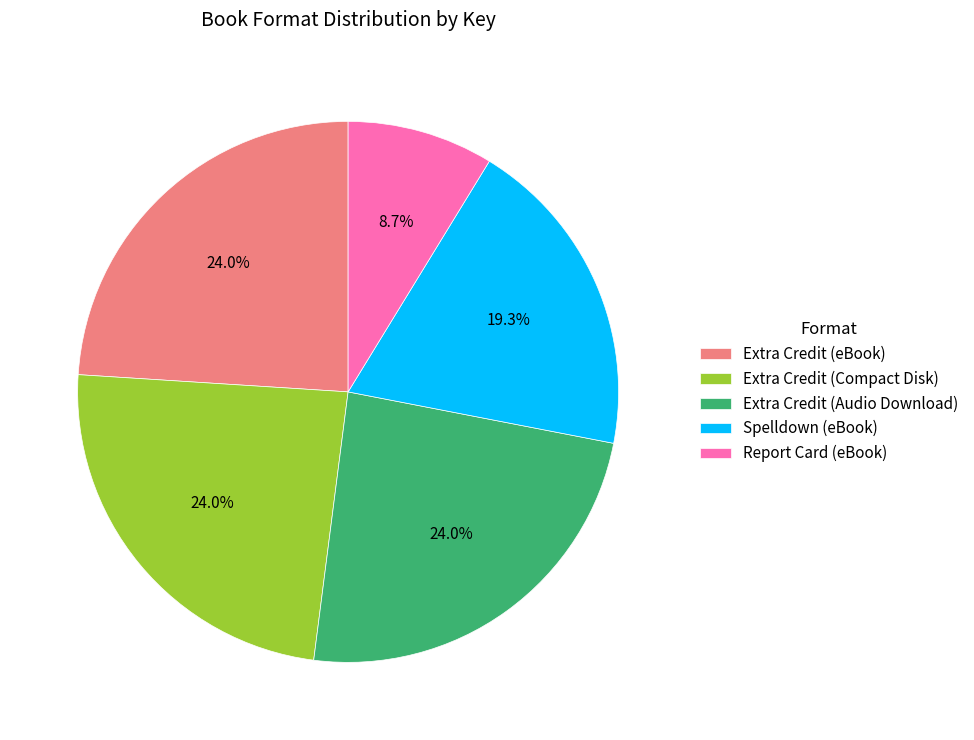

What is the ratio of the value at Extra Credit (Compact Disk) to the value at Extra Credit (eBook)?

1.0